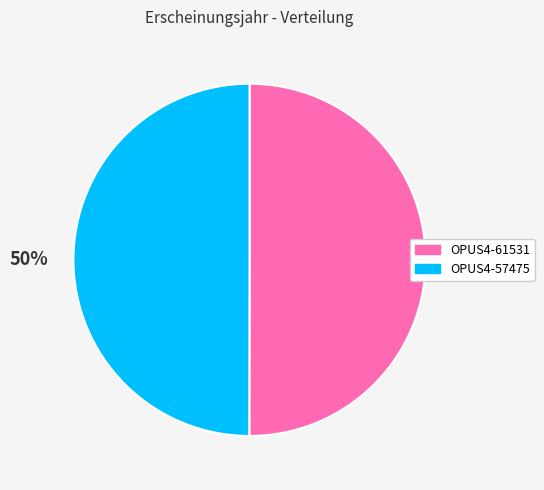

What is the ratio of the value at OPUS4-57475 to the value at OPUS4-61531?

1.0